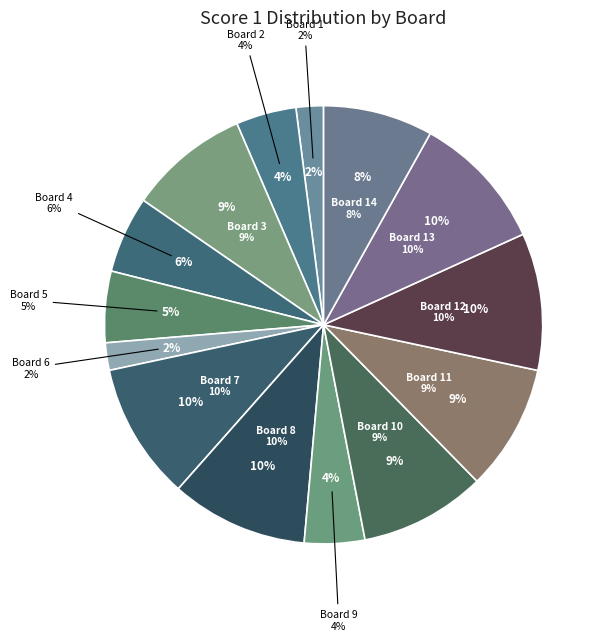

What portion of the pie excludes Board 6?

98.0%